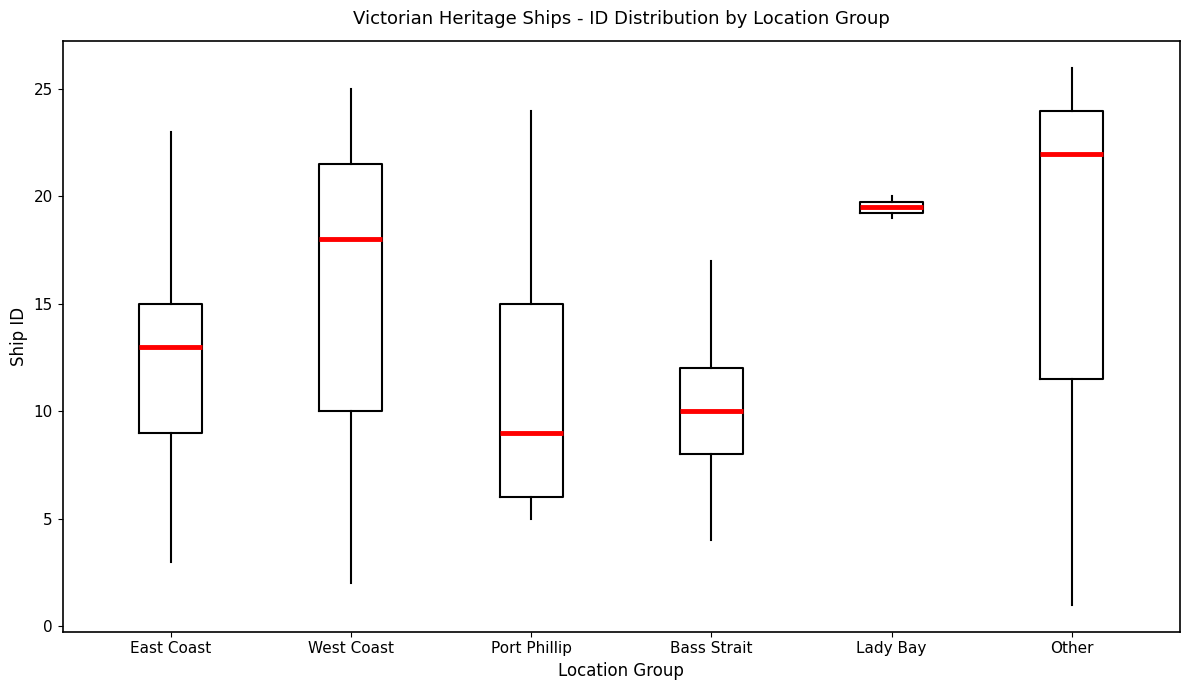

Where does the median line of the box for West Coast sit on the y-axis? The values are not printed on the chart, so give them approximately, as read against the axis.

18.0